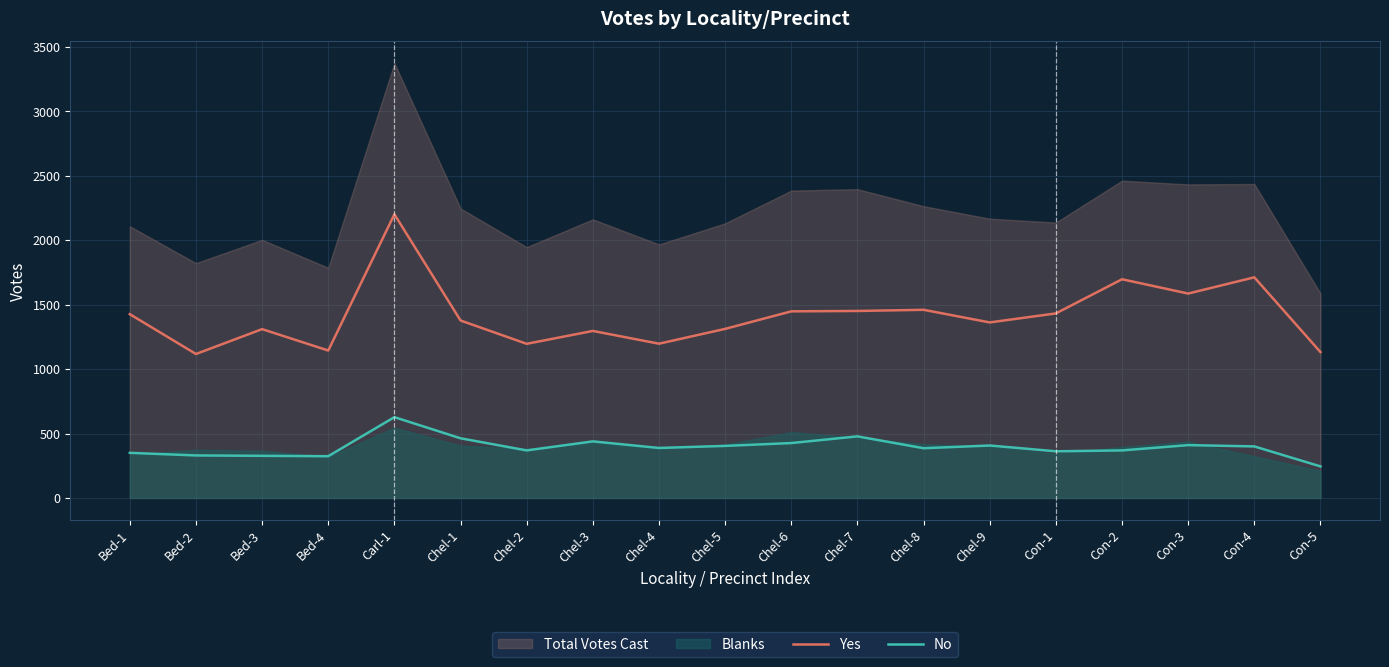

What is the difference between the maximum and minimum values in the No series?

382